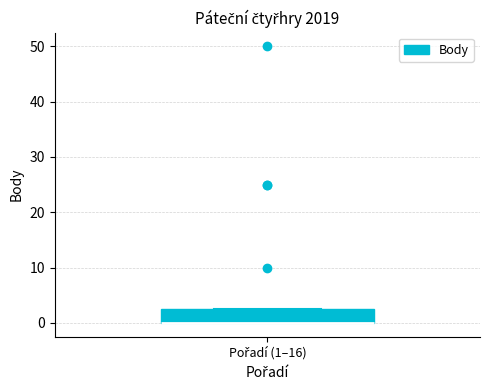

Where is the lower edge of the box for Pořadí (1–16) on the y-axis? The values are not printed on the chart, so give them approximately, as read against the axis.

0